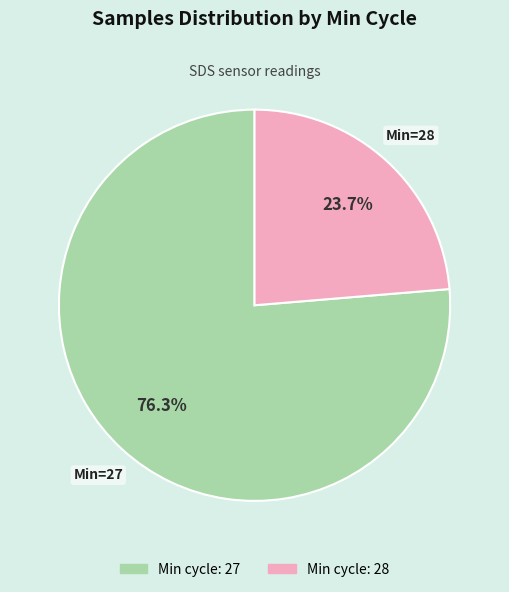

Does any single category account for the majority?

Yes